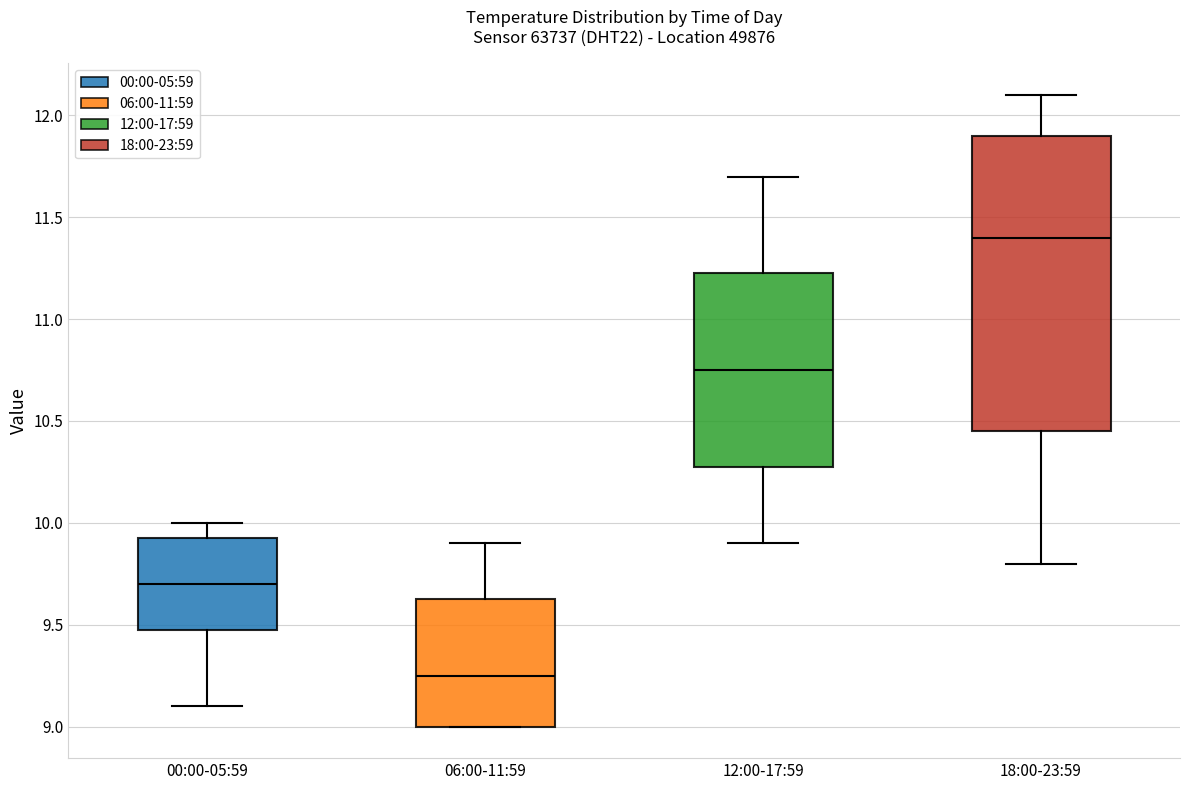

Reading left to right, read every box against the y-axis: the position of its median line, the range the box covers, and the ends of its whiskers. The values are not printed on the chart, so give them approximately, as read against the axis.

00:00-05:59: median 9.70, box 9.50 to 9.95, whiskers 9.10 to 10.00
06:00-11:59: median 9.25, box 9.00 to 9.65, whiskers 9.00 to 9.90
12:00-17:59: median 10.75, box 10.30 to 11.25, whiskers 9.90 to 11.70
18:00-23:59: median 11.40, box 10.45 to 11.90, whiskers 9.80 to 12.10